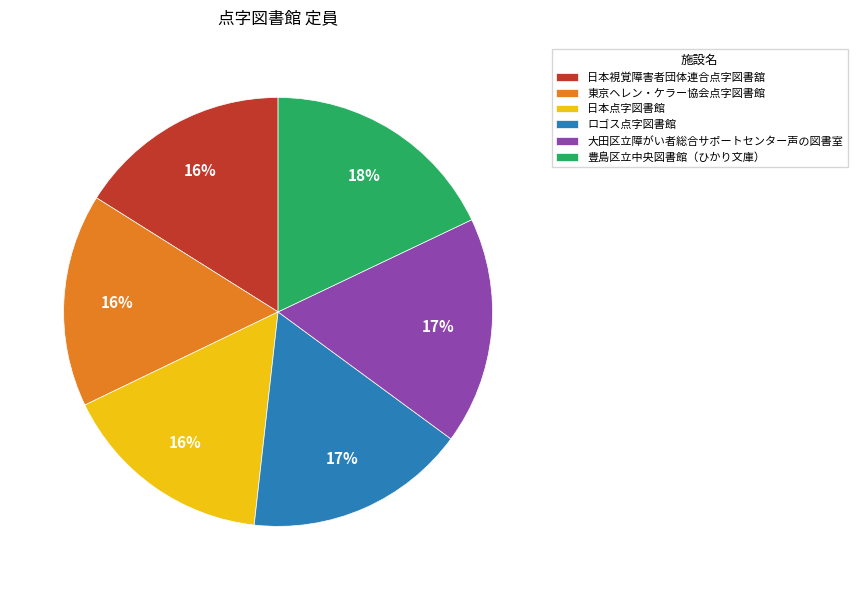

How many slices are in this pie chart?

6